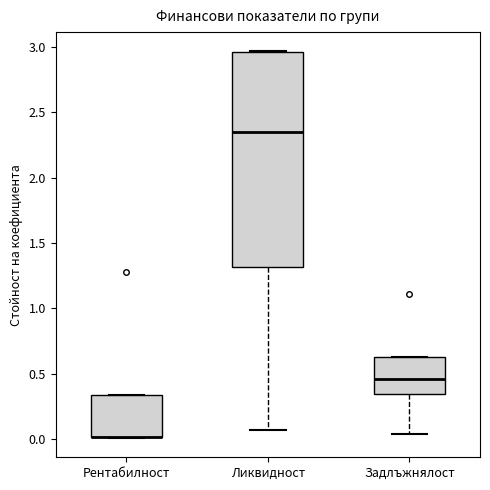

Where does the lower whisker of the box for Ликвидност end on the y-axis? The values are not printed on the chart, so give them approximately, as read against the axis.

0.05